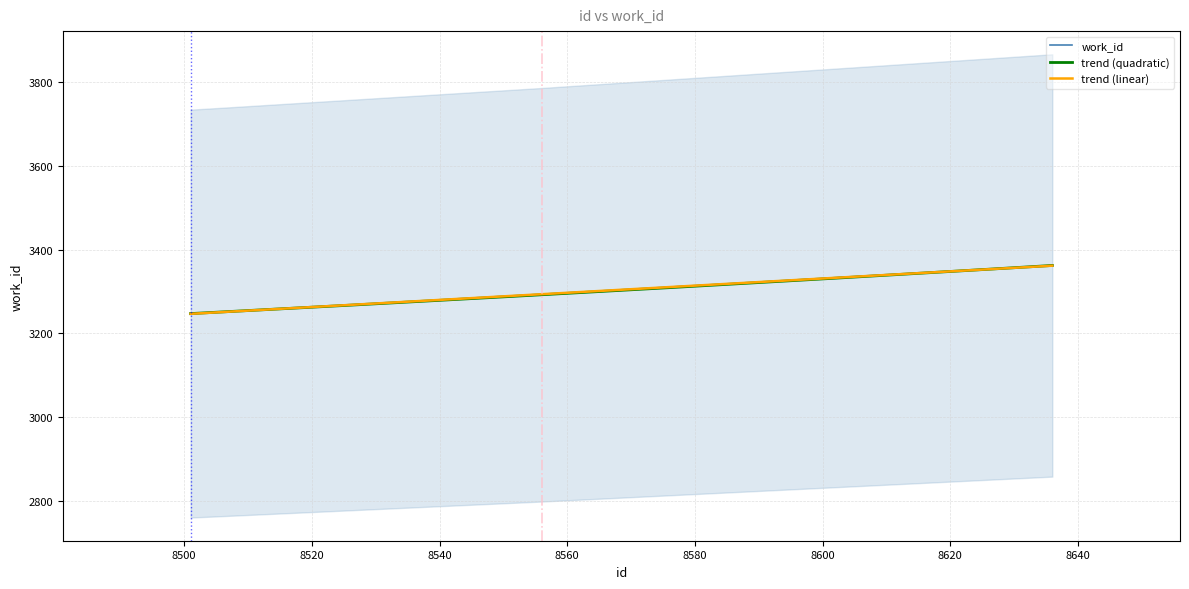

What is the value of the 2nd point from the left?

3251